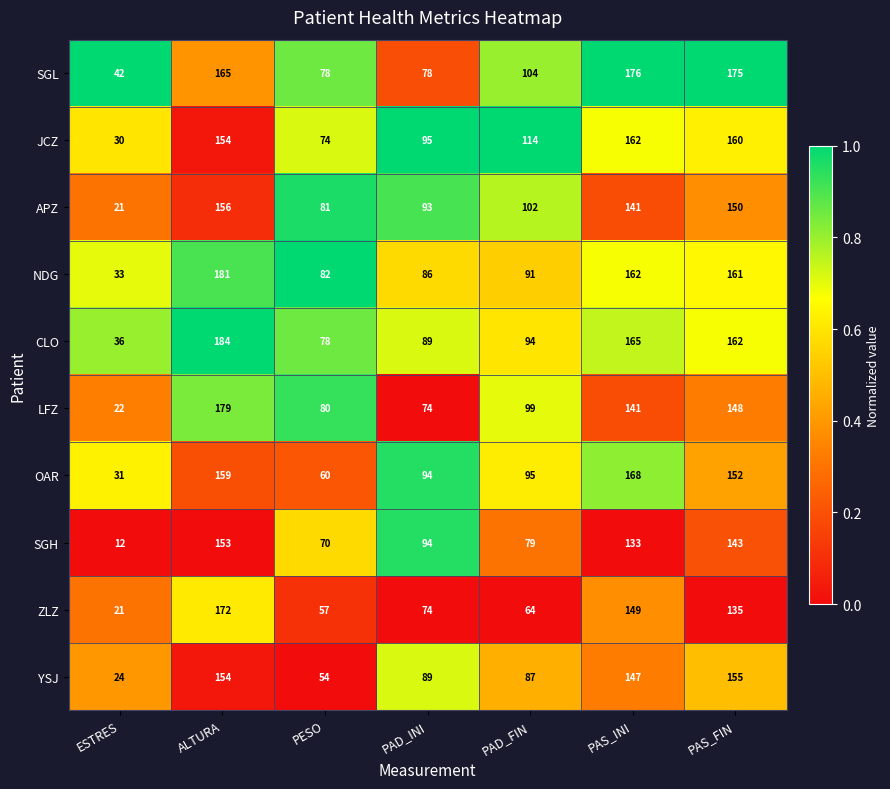

What is the maximum value shown in the chart?

184